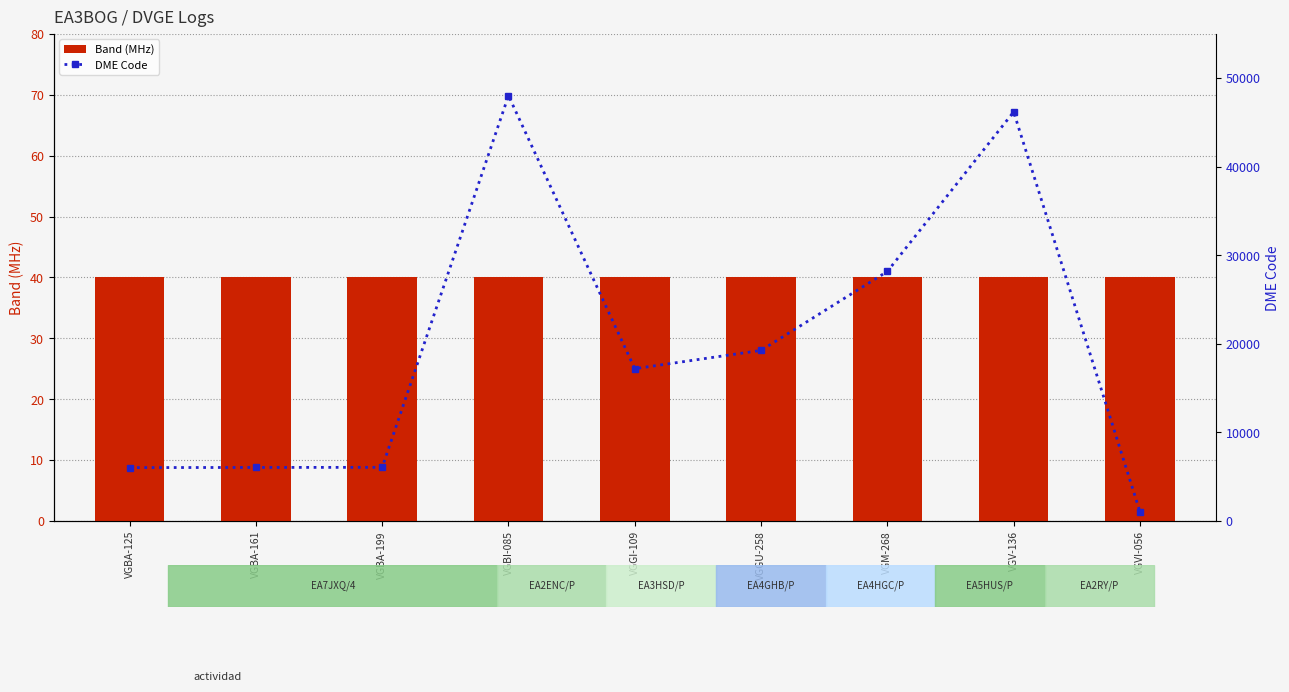

What is the label of the 5th bar from the right?

VGGI-109